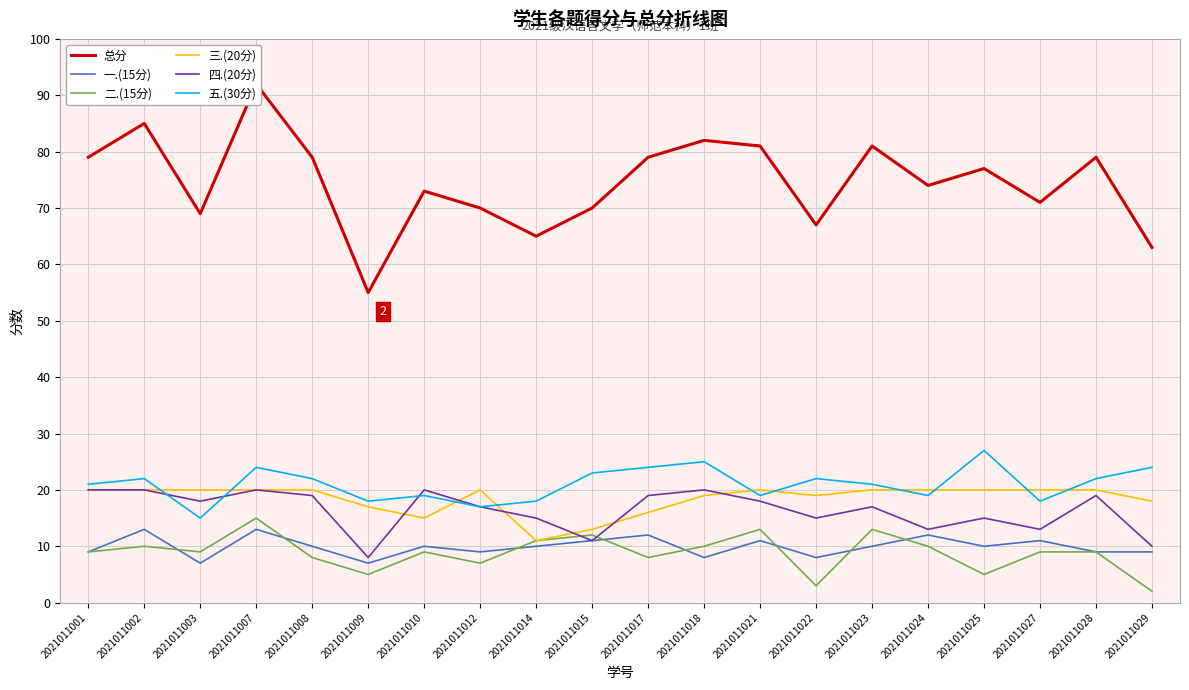

True or false: 五.(30分) and 一.(15分) cross at least once.

False